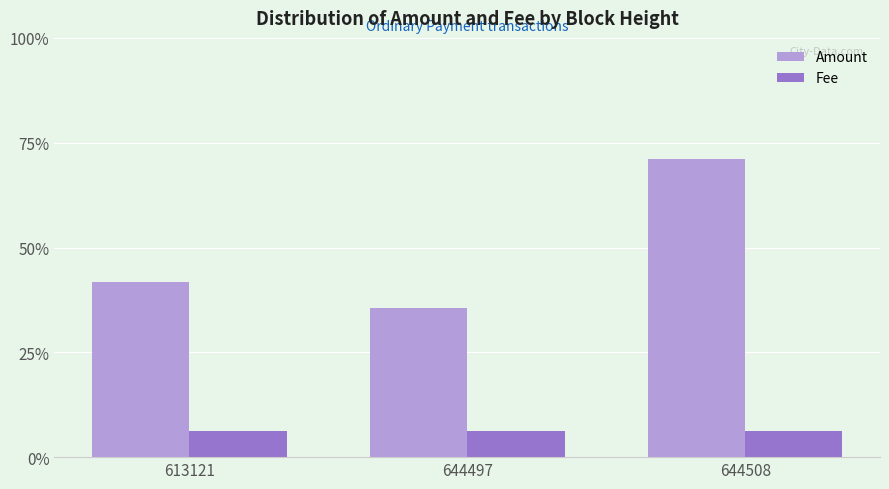

What are all the series names shown in the legend?

Amount, Fee